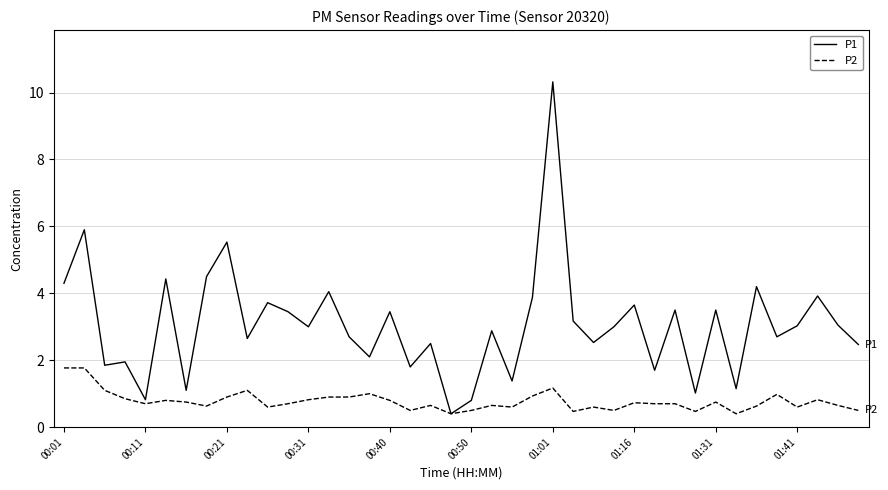

Rank the series by their maximum value, from lowest to highest.

P2, P1